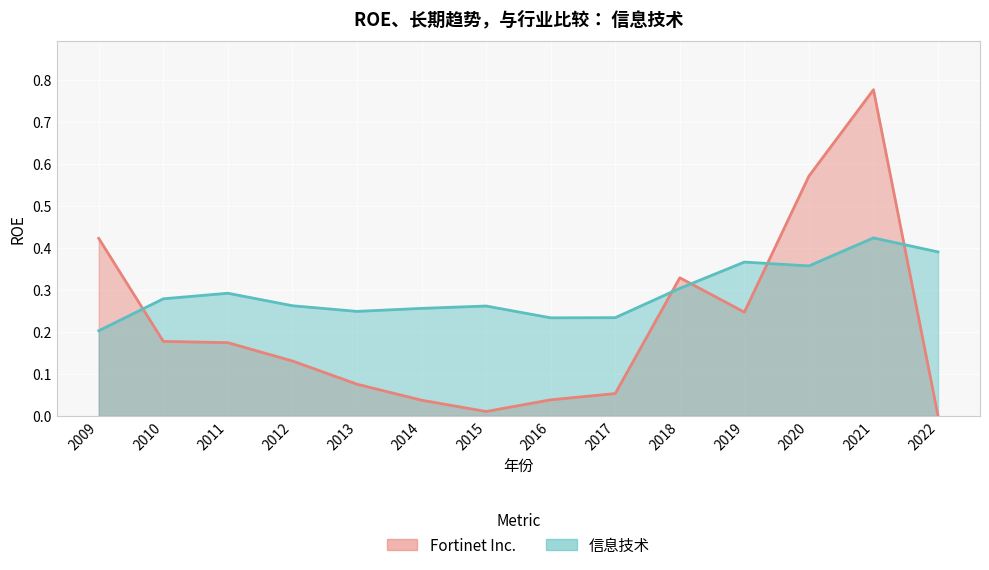

What is the greatest value displayed?

0.8